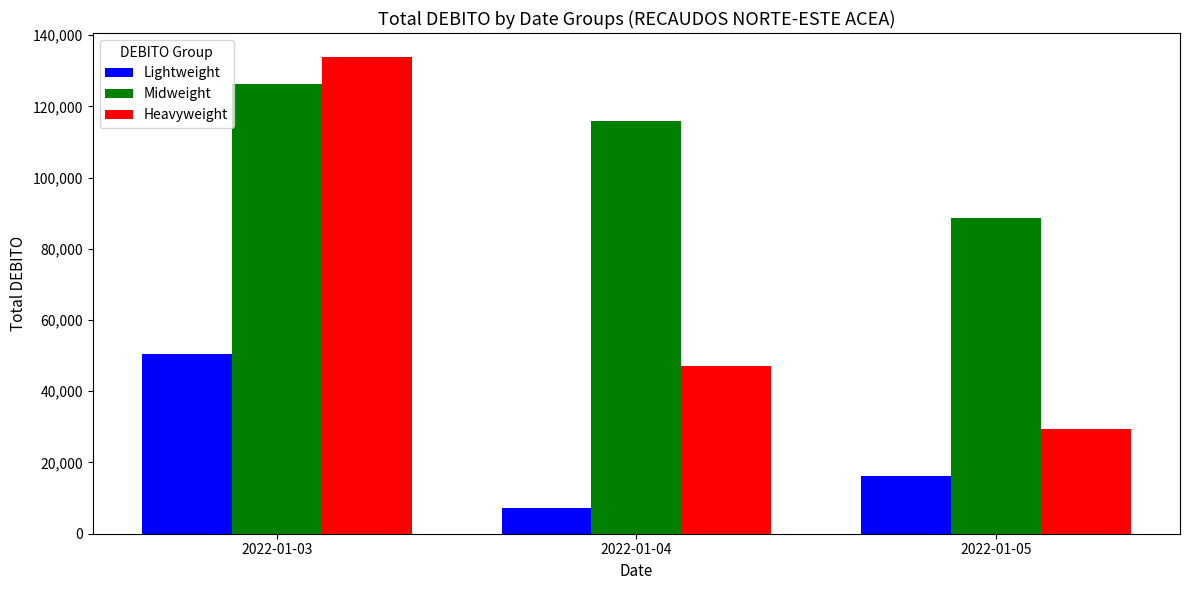

Which series has the widest spread of values?

Heavyweight